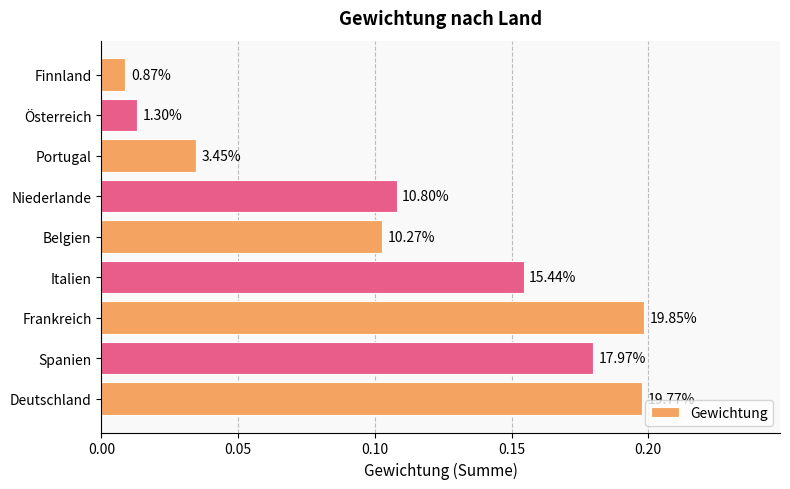

How many bars are there in total?

9